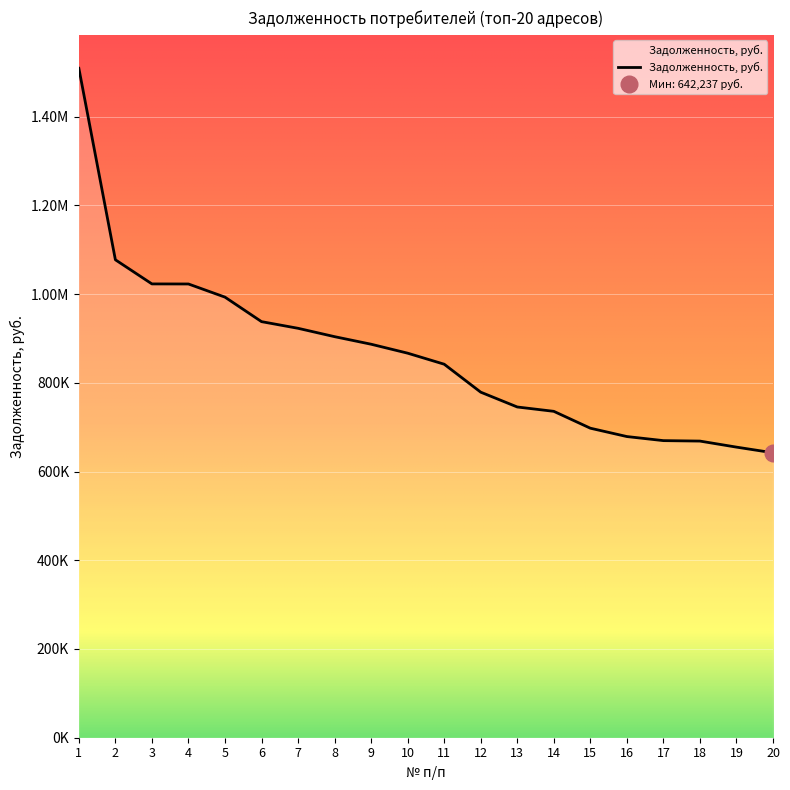

Which has a higher value, 3 or 1?

1